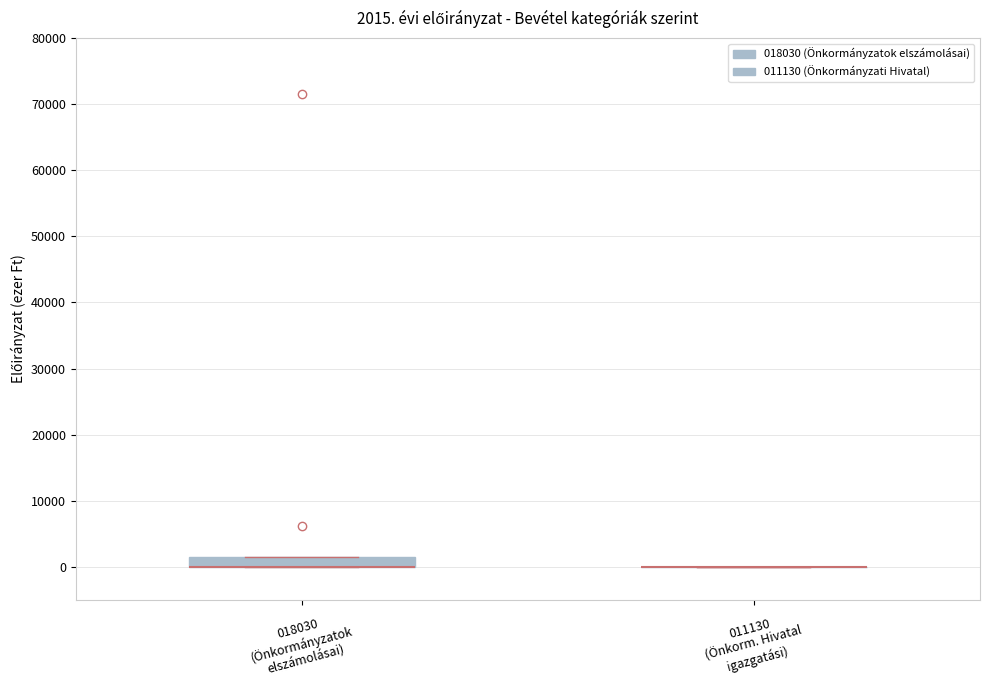

Which box is the tallest, from its lower edge to its upper edge?

018030 (Önkormányzatok elszámolásai)